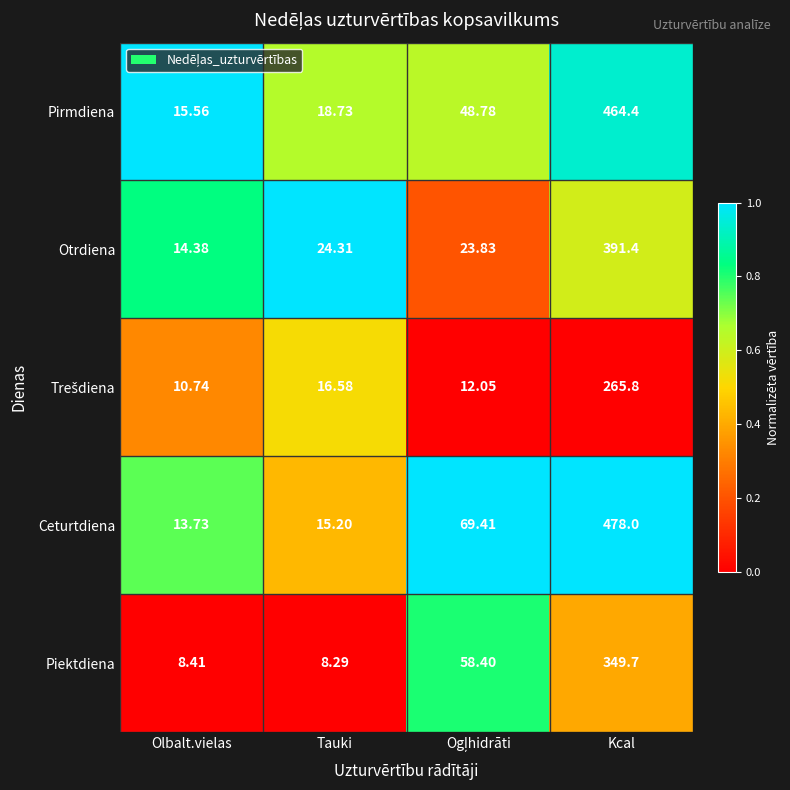

How many distinct data groups are displayed?

5